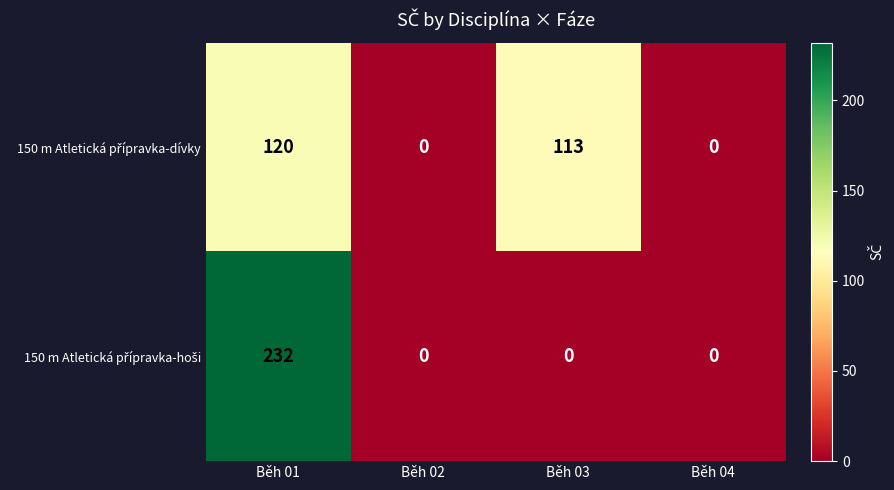

What is the greatest value displayed?

232